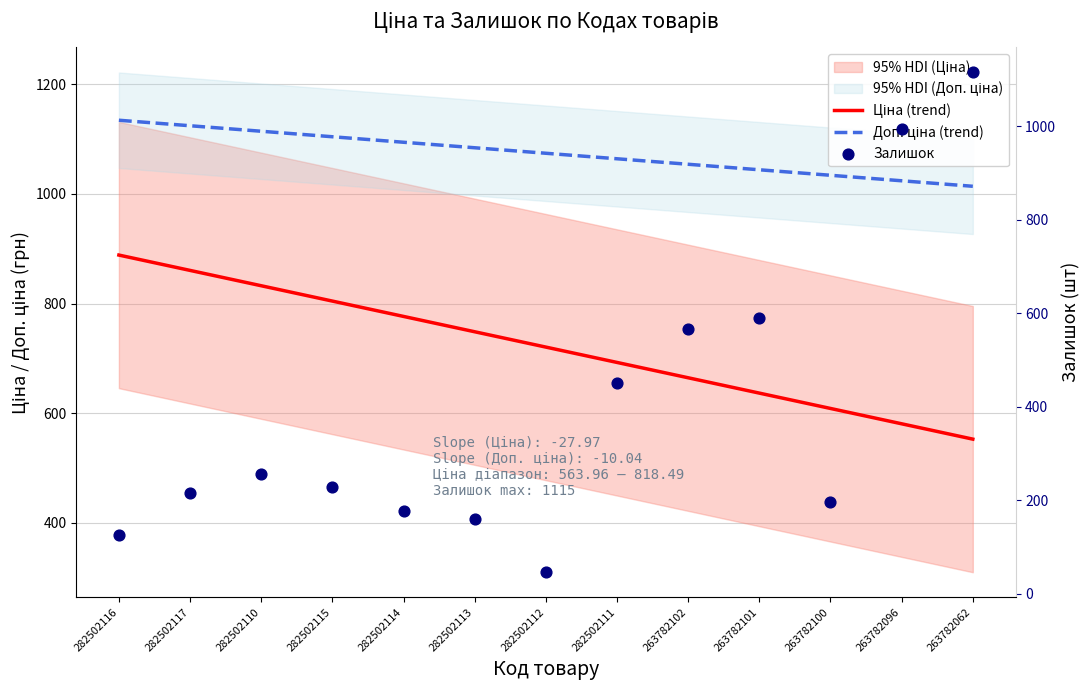

At which category is the sum across all series the highest?

263782062